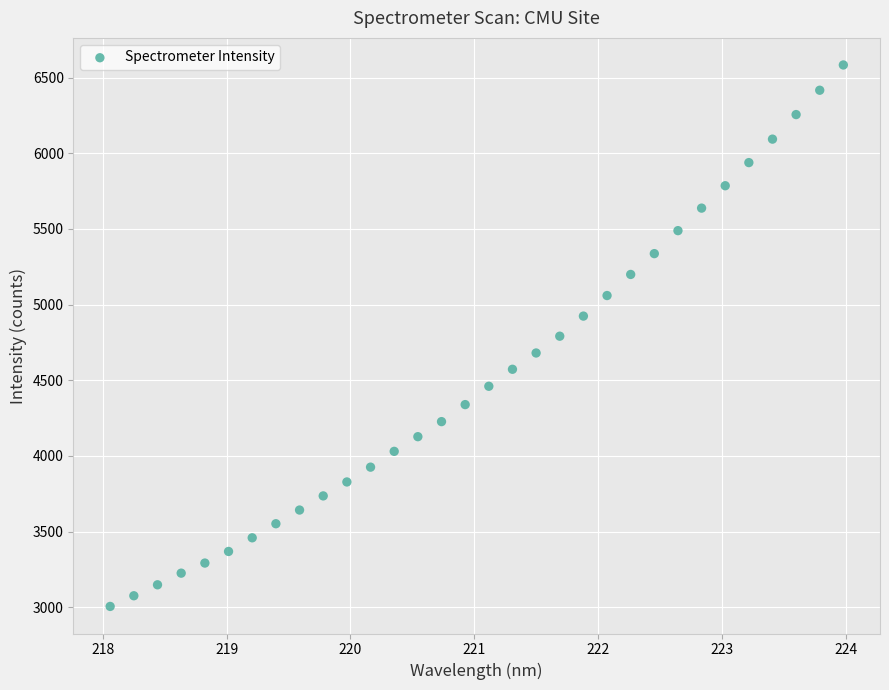

What is the range of X values (max minus min)?

5.9